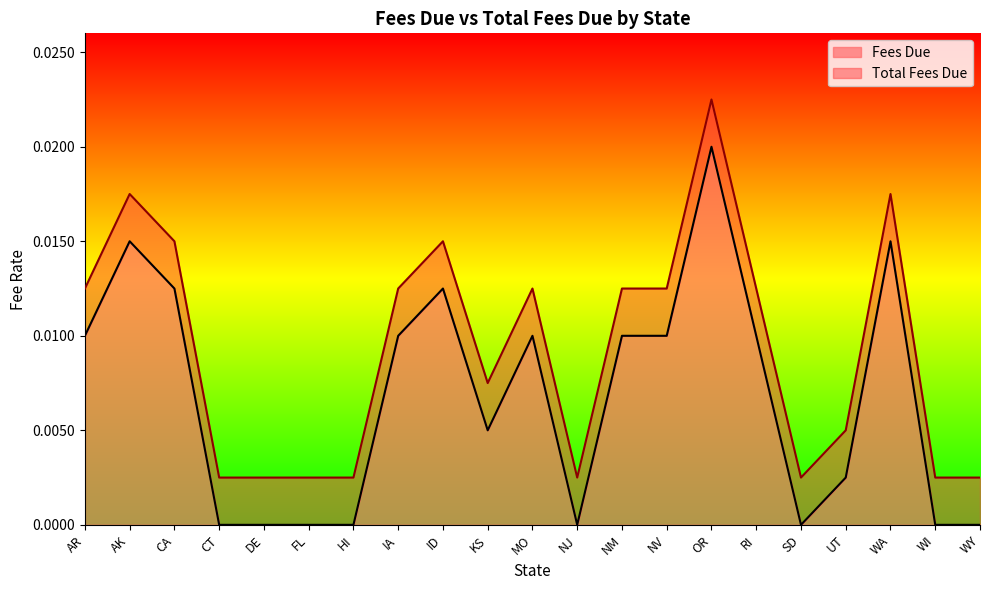

How many values in Fees Due are above zero?

13